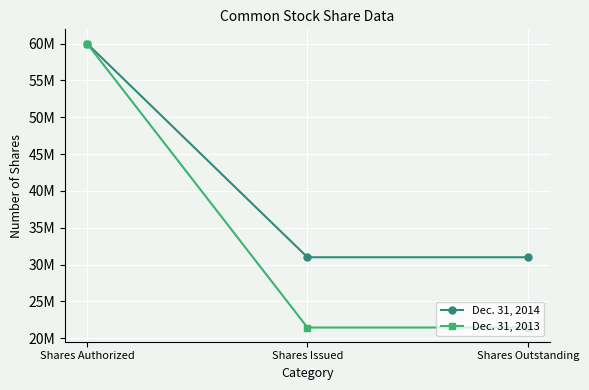

What is the total value across all series at Shares Outstanding?

52444409